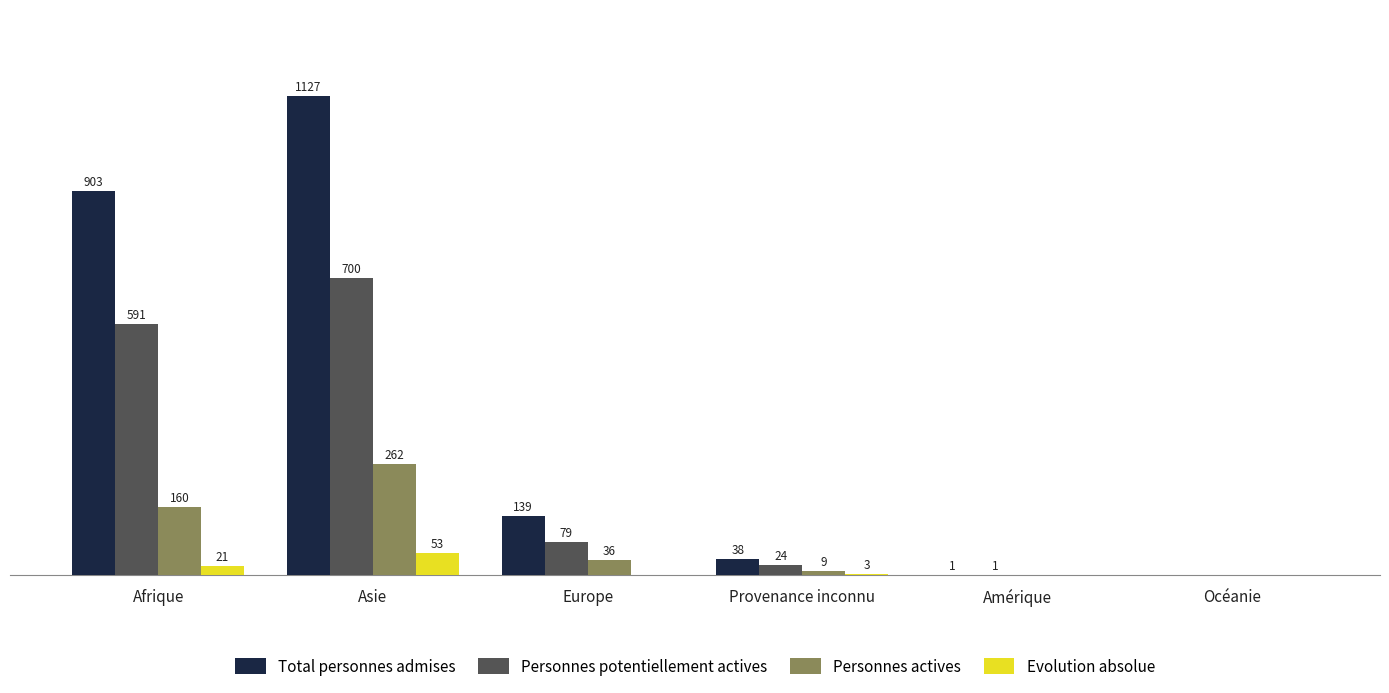

Between Asie and Provenance inconnu, which series saw the biggest shift?

Total personnes admises